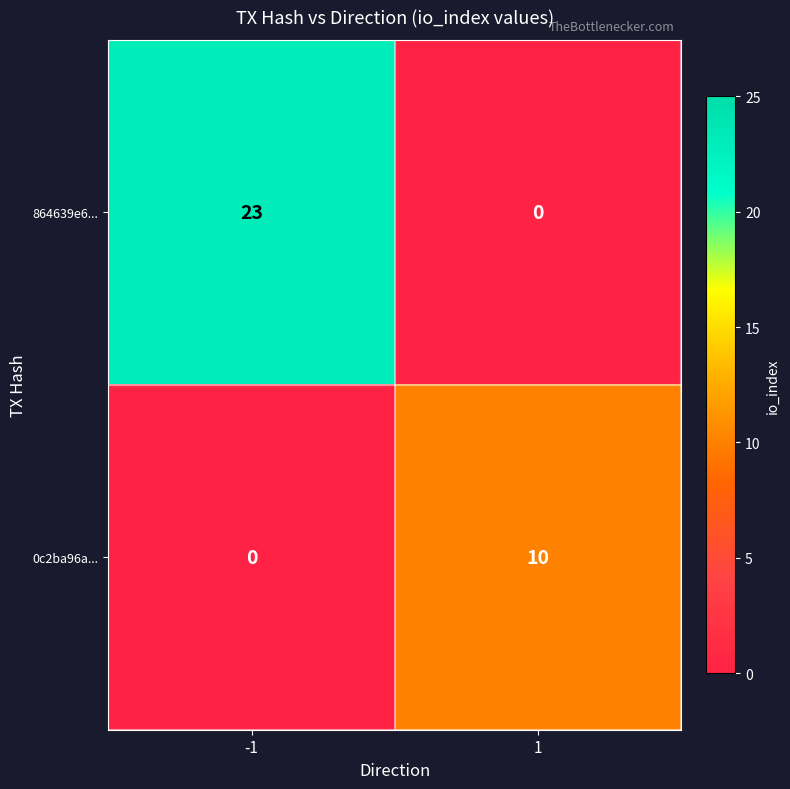

What is the difference between the highest and lowest values at 1?

10